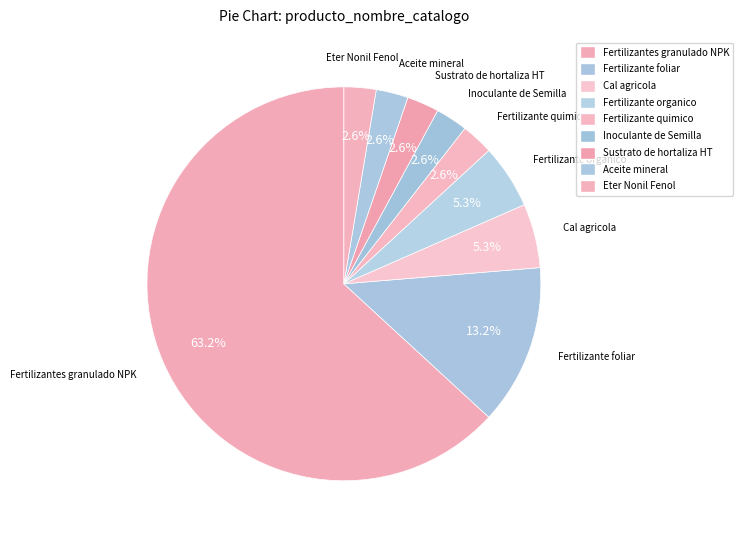

What is the largest slice in the pie chart?

Fertilizantes granulado NPK